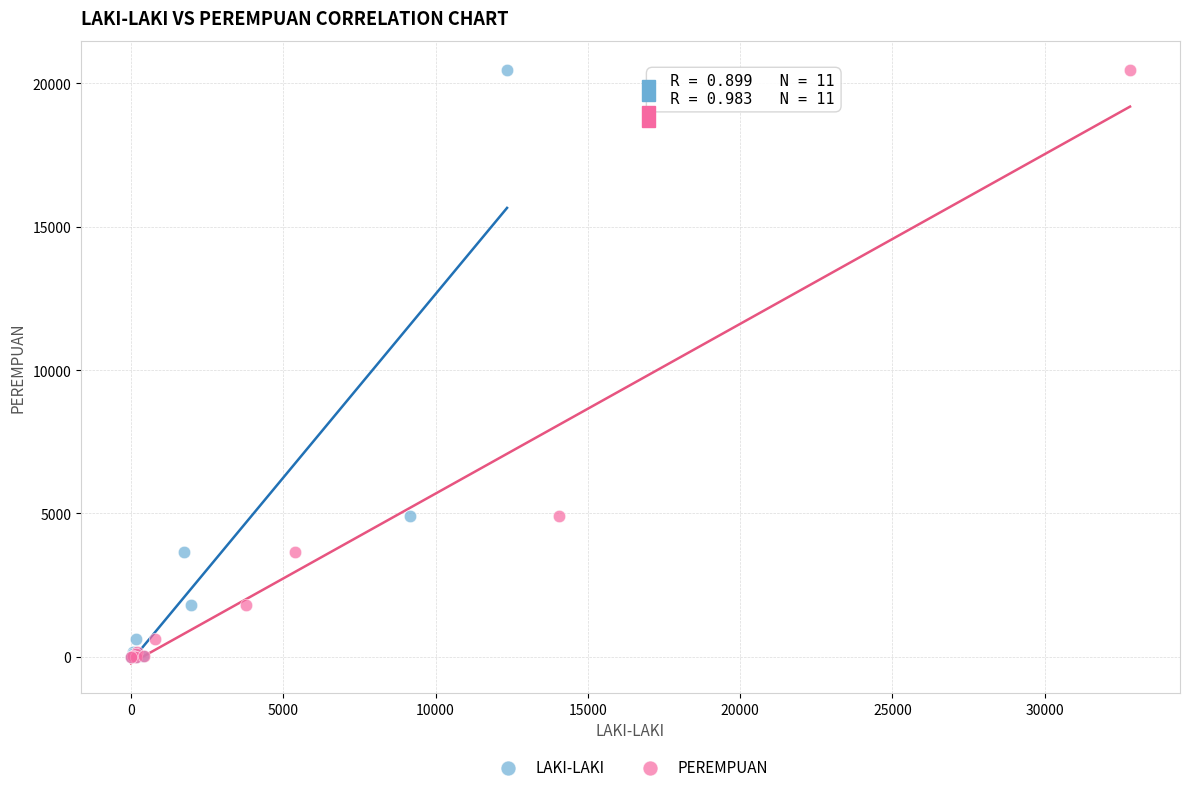

What are all the series names shown in the legend?

LAKI-LAKI, PEREMPUAN